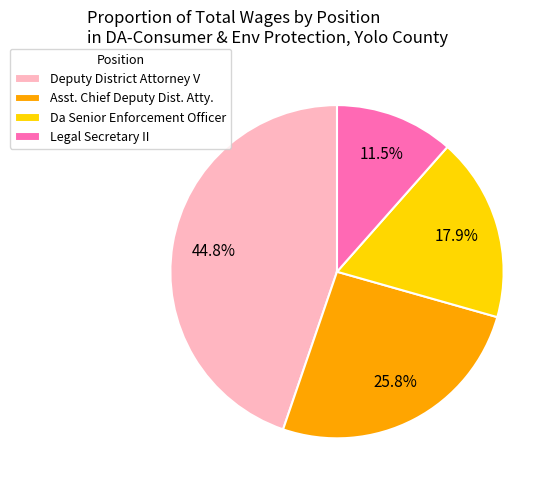

Count the number of slices in the pie.

4